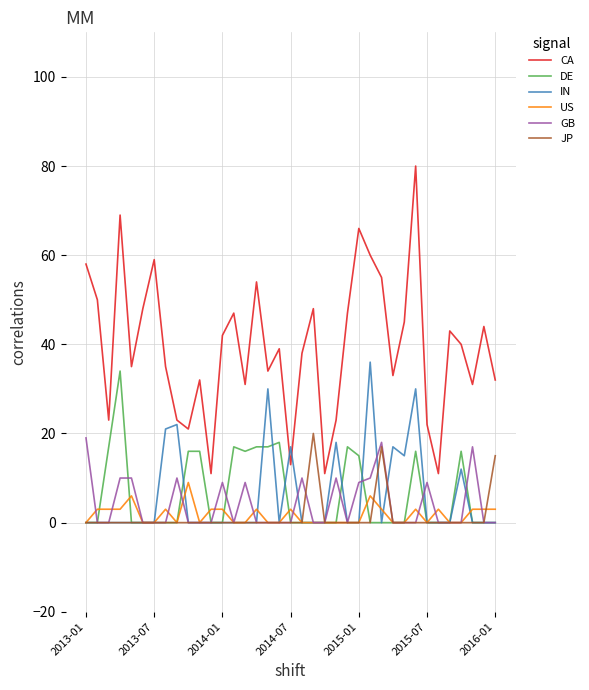

What is the maximum value shown in the chart?

80